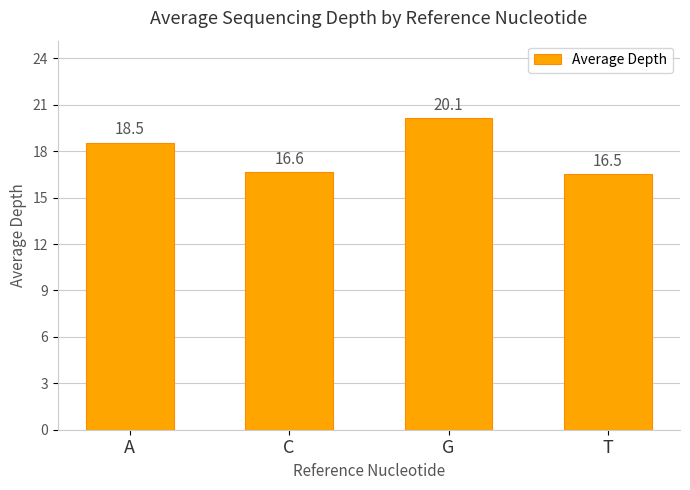

What is the maximum value shown in the chart?

20.1